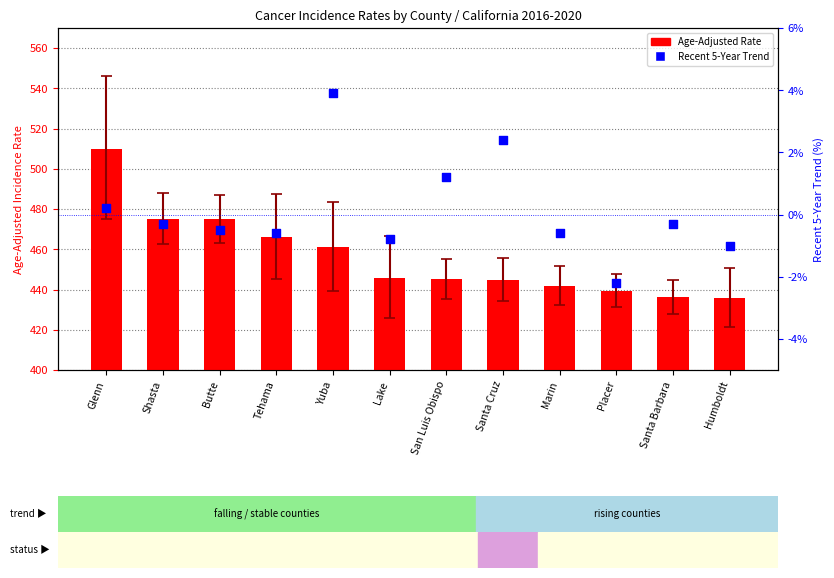

What are all the series names shown in the legend?

Age-Adjusted Rate, Recent 5-Year Trend